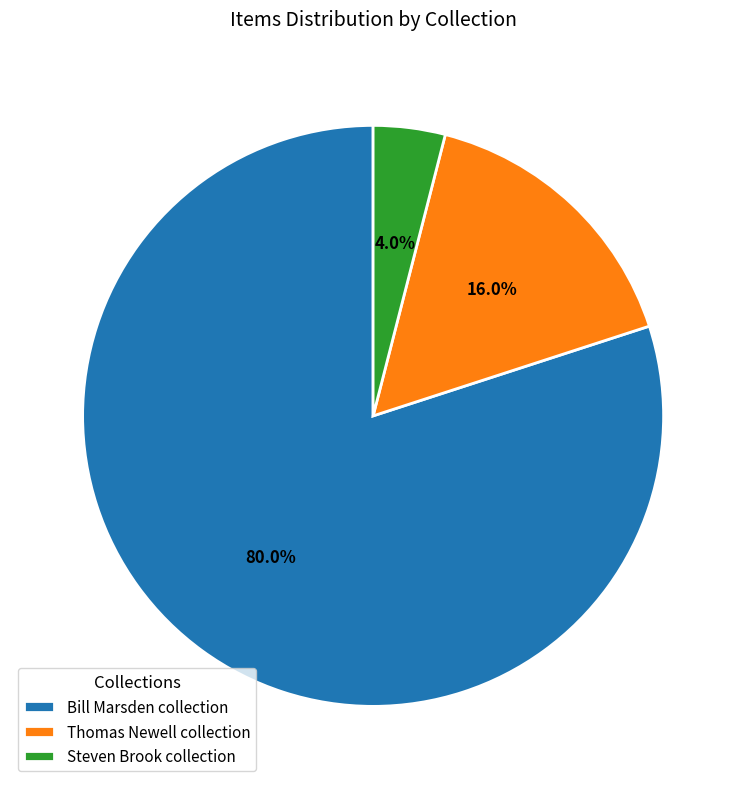

Does Bill Marsden collection account for over 50% of the chart?

Yes